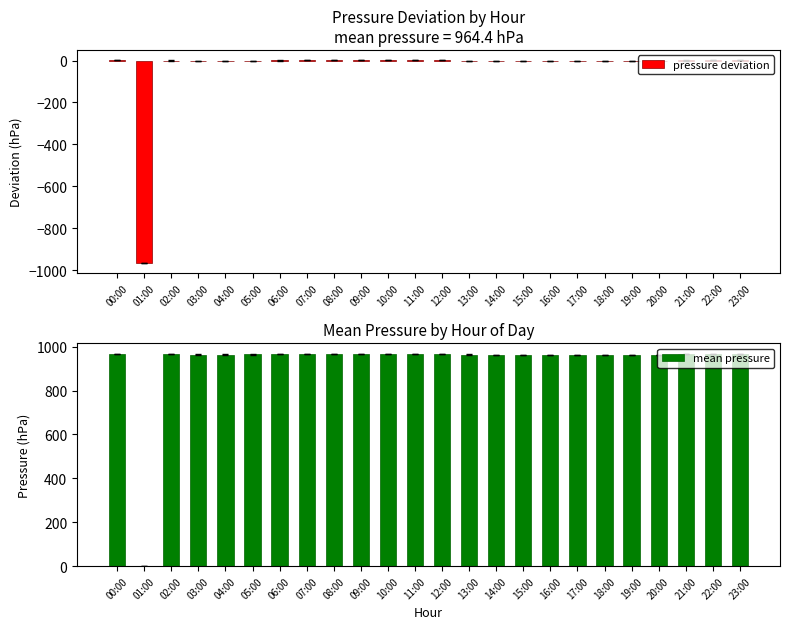

At 21:00, list the series in order from smallest to largest.

pressure deviation, mean pressure